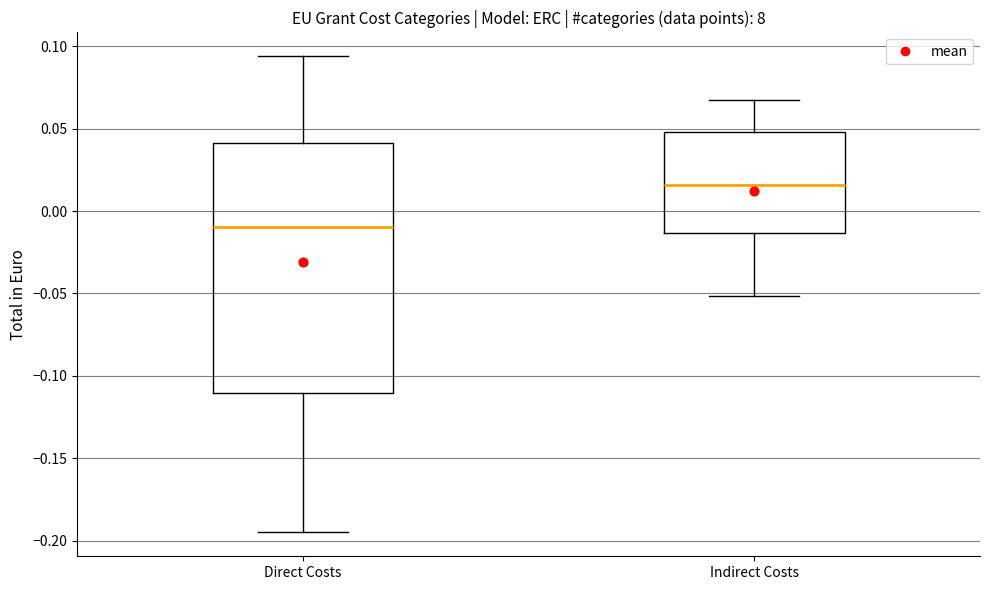

Where does the median line of the box for Indirect Costs sit on the y-axis? The values are not printed on the chart, so give them approximately, as read against the axis.

0.015